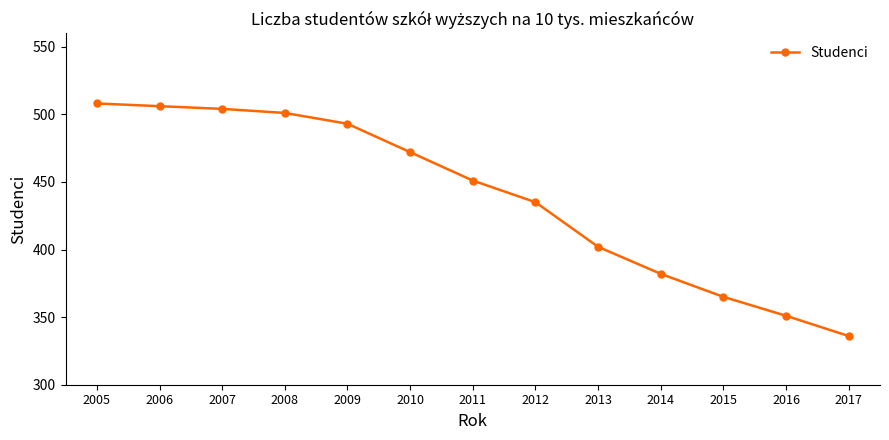

How many lines are shown in the chart?

1